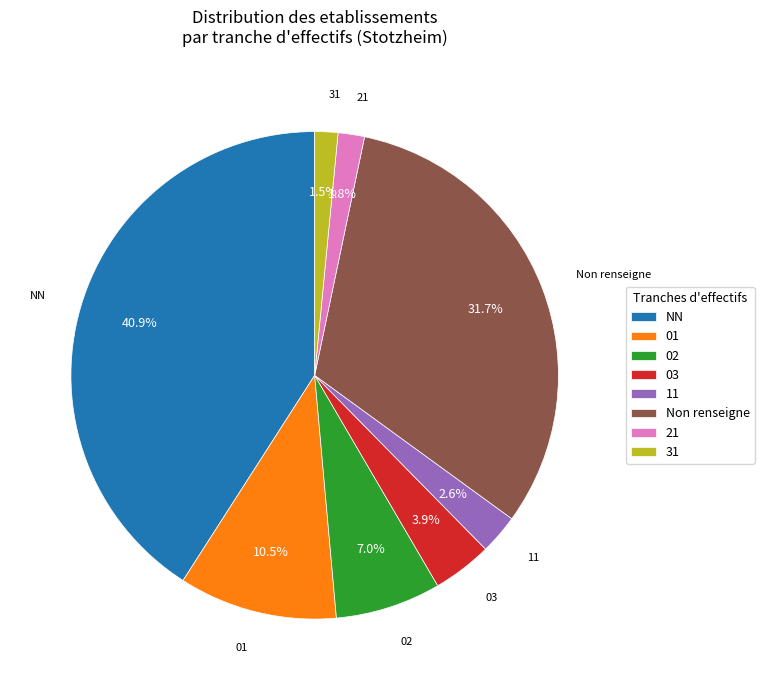

How many slices are in this pie chart?

8